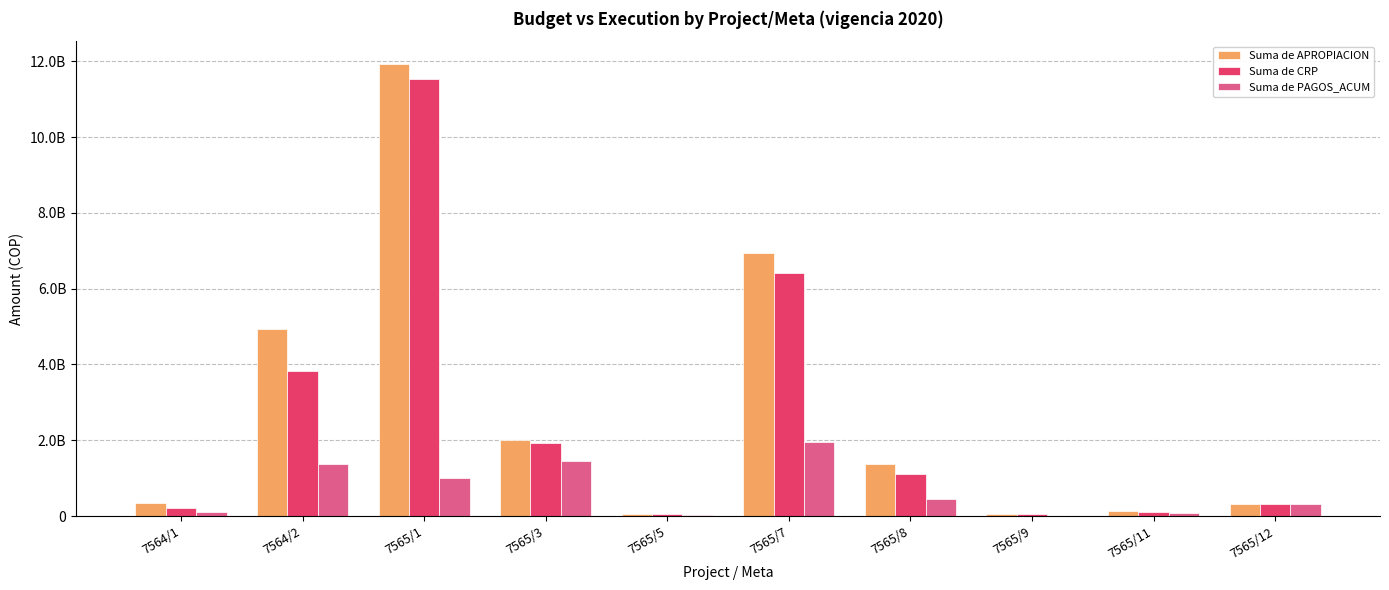

Between 7564/1 and 7564/2, which series saw the biggest shift?

Suma de APROPIACION